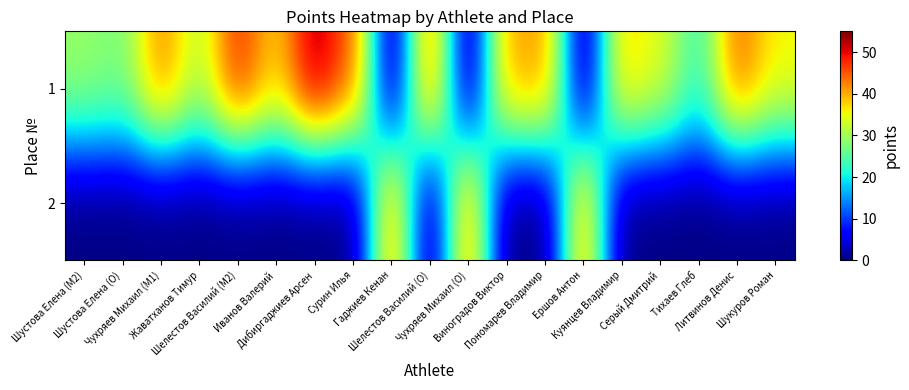

At Ершов Антон, list the series in order from largest to smallest.

2, 1